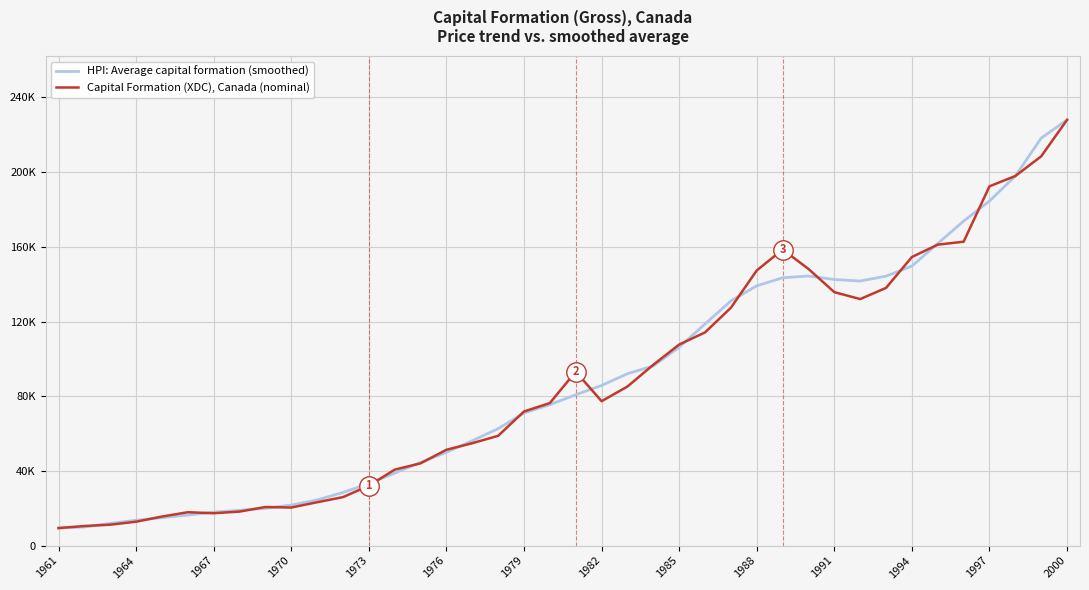

At how many categories does at least one series exceed 65281?

22